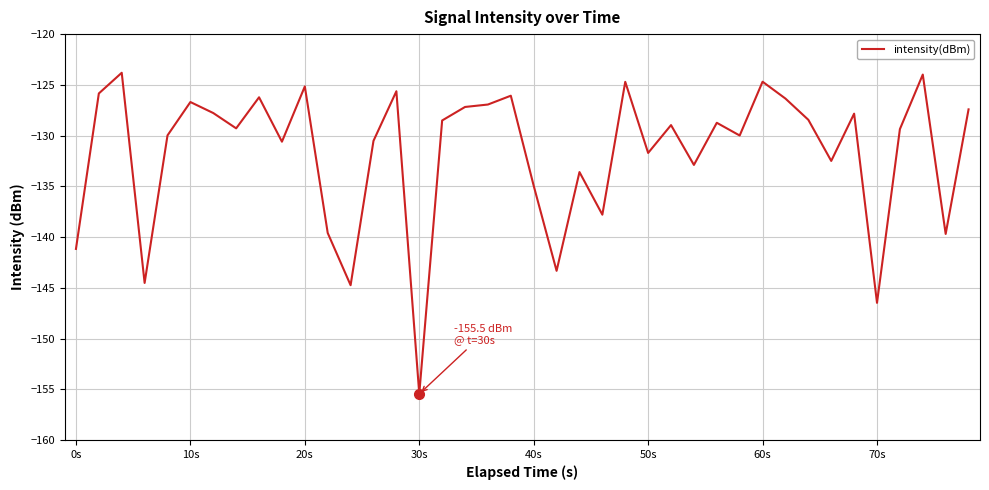

What is the difference between the maximum and minimum values?

31.6